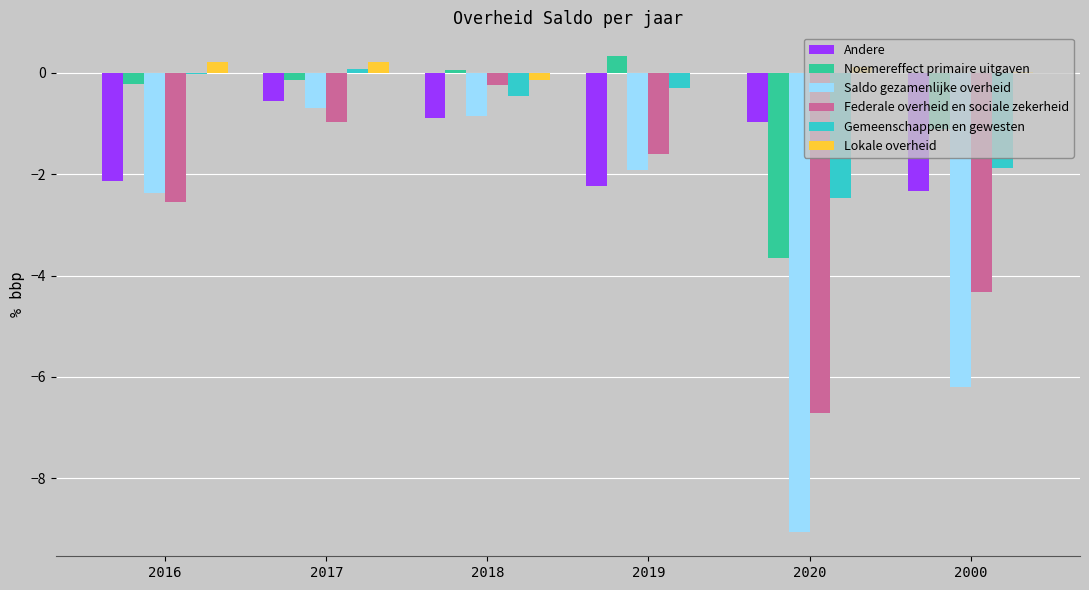

Is it true that Federale overheid en sociale zekerheid equals -3.7 at 2016?

False